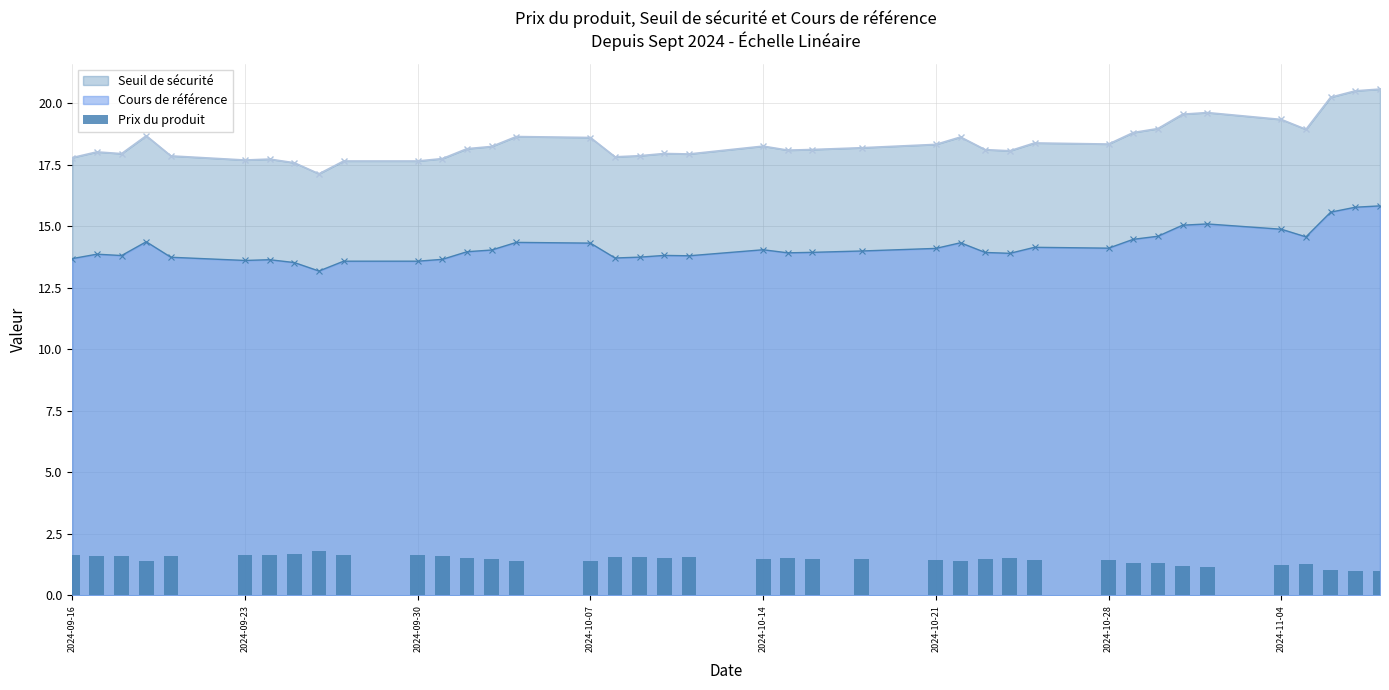

True or false: Cours de référence has a value of 14.9 at 2024-11-04.

True